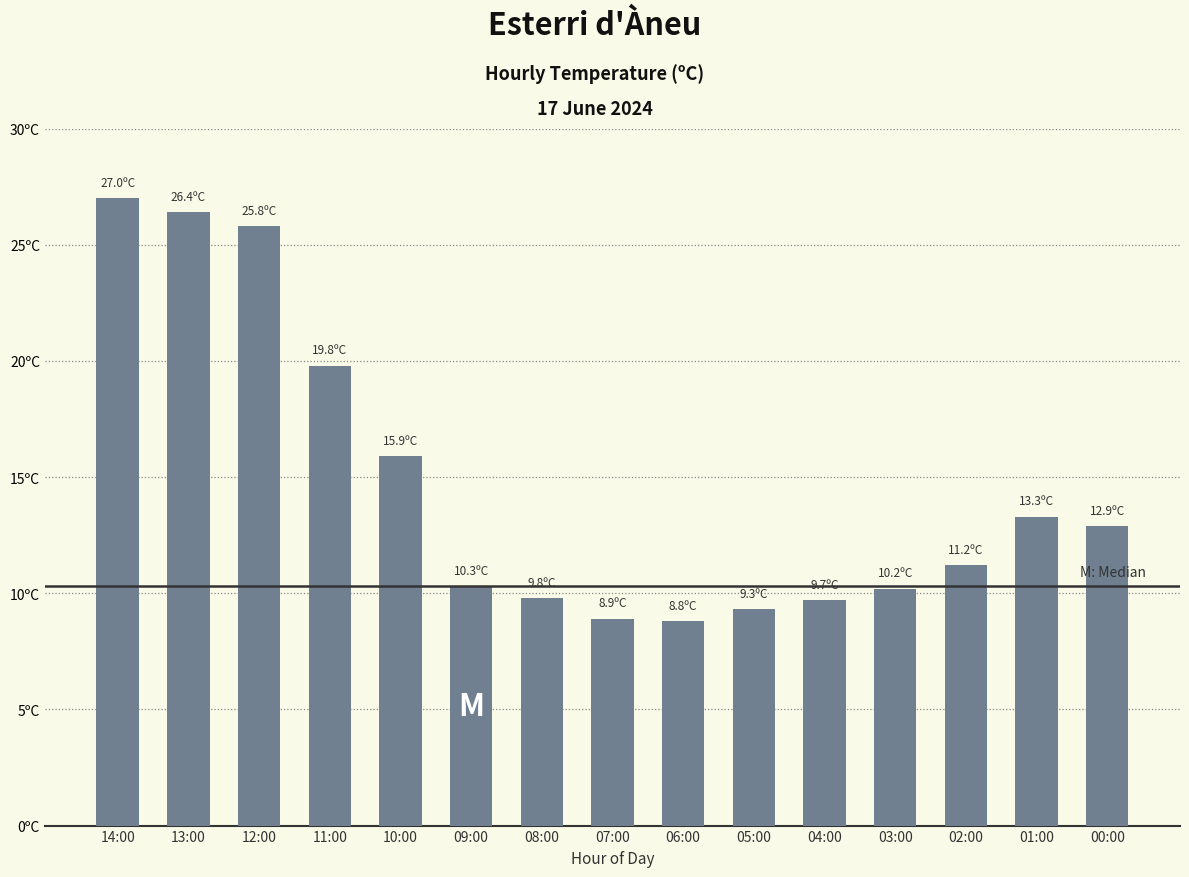

Are the bars horizontal?

No